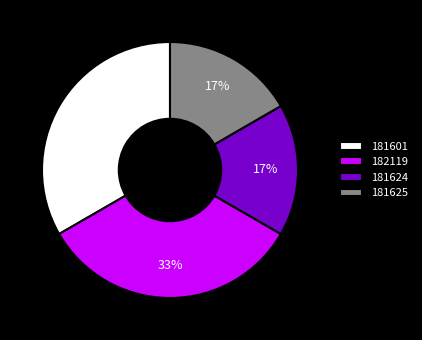

Does 181601 account for over 50% of the chart?

No